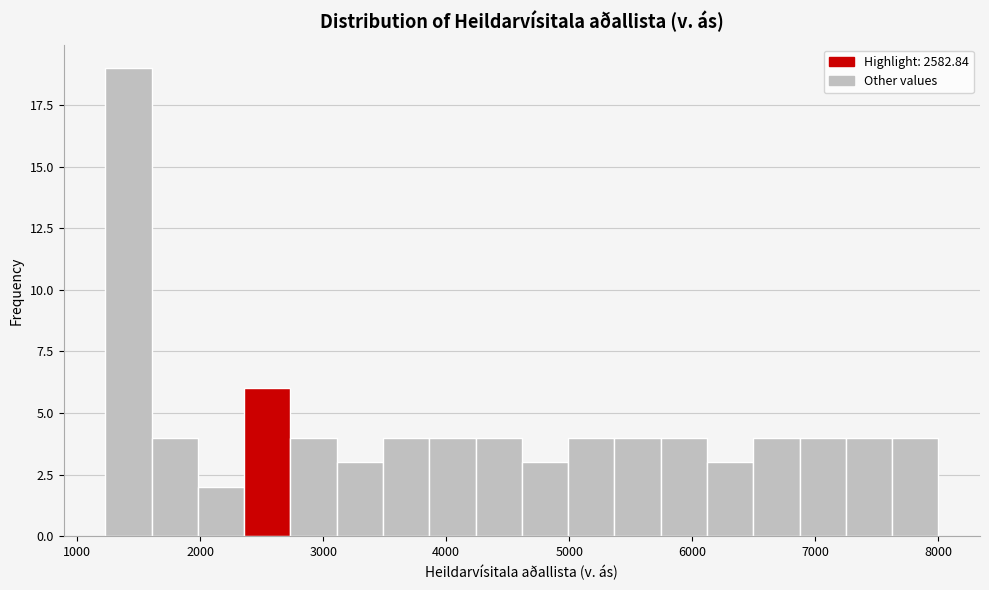

Read against the x-axis, roughly where is the centre of the tallest bar?

1400